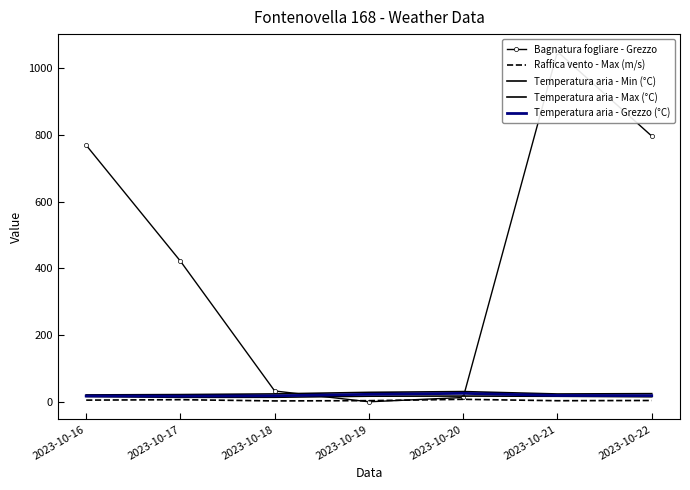

How many categories are shown in the chart?

7